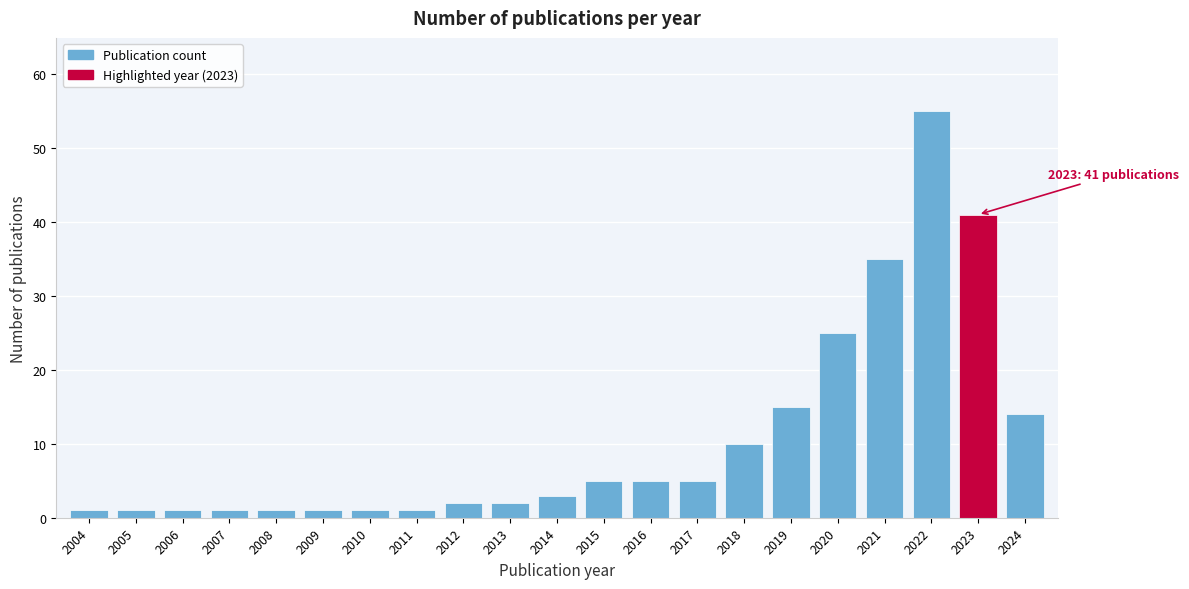

Reading left to right, transcribe all the data shown in this chart.

2004=1	2005=1	2006=1	2007=1	2008=1	2009=1	2010=1	2011=1	2012=2	2013=2	2014=3	2015=5	2016=5	2017=5	2018=10	2019=15	2020=25	2021=35	2022=55	2023=41	2024=14